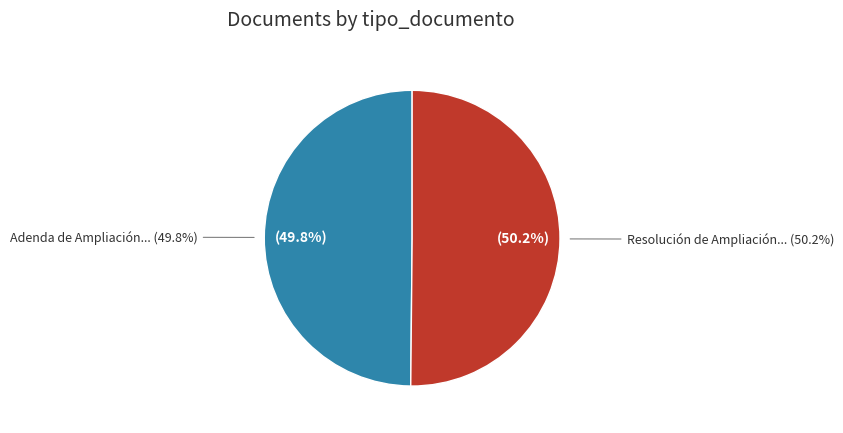

What percentage is the Resolución de Ampliación slice, to the nearest percent?

50%